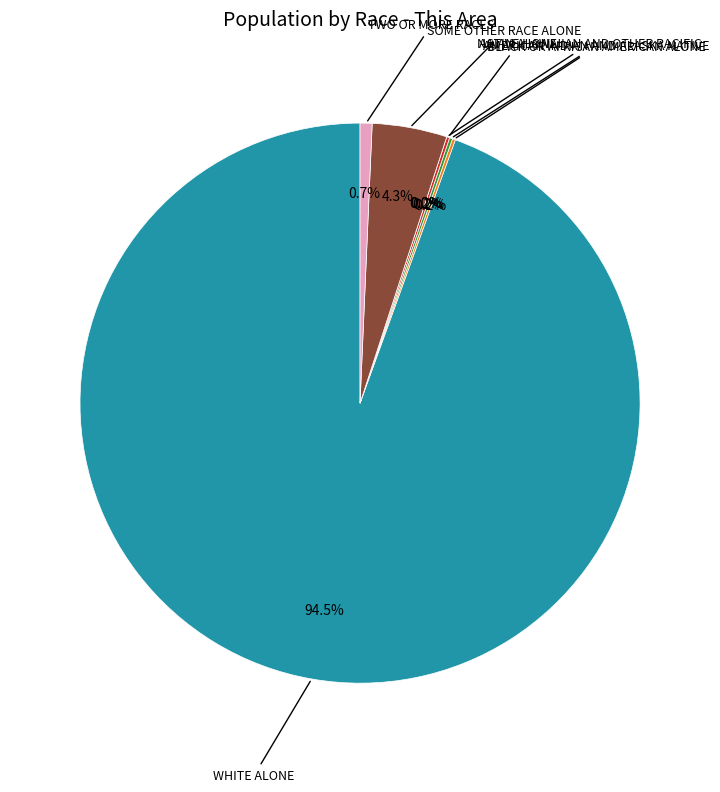

Rank the categories by value from lowest to highest.

Native Hawaiian and Other Pacific, Black or African American alone, American Indian and Alaska Native, Asian alone, Two or More Races, Some Other Race alone, White alone